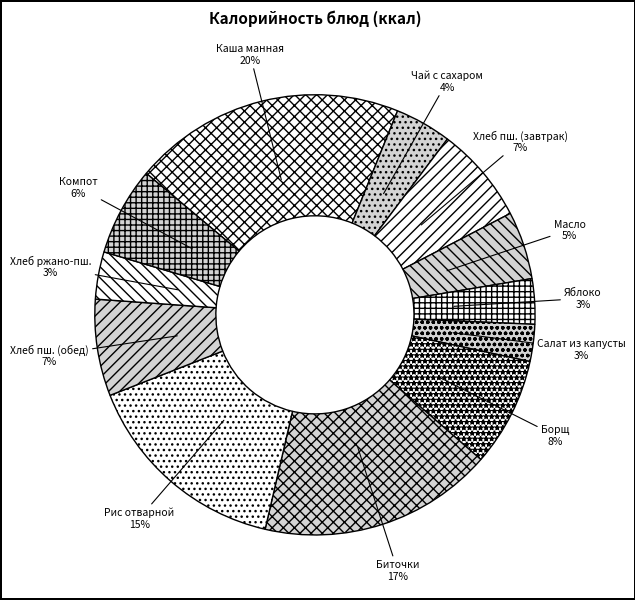

Count the number of slices in the pie.

12